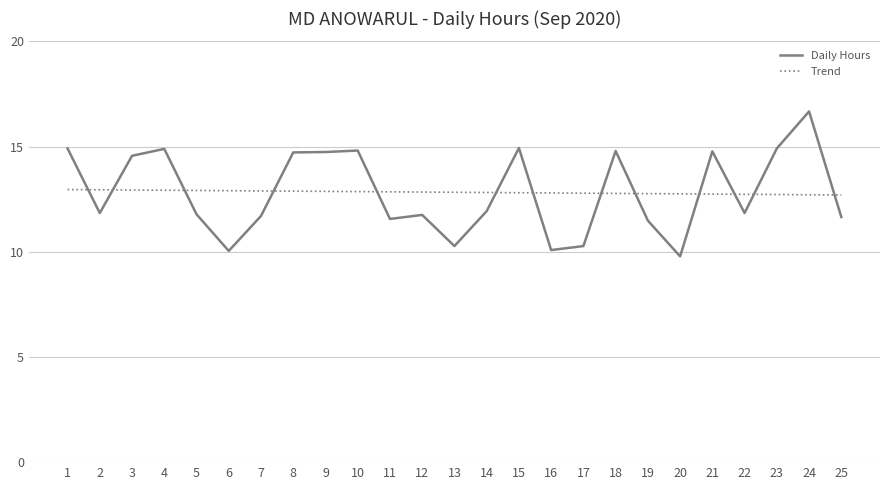

At how many categories does at least one series exceed 12?

25